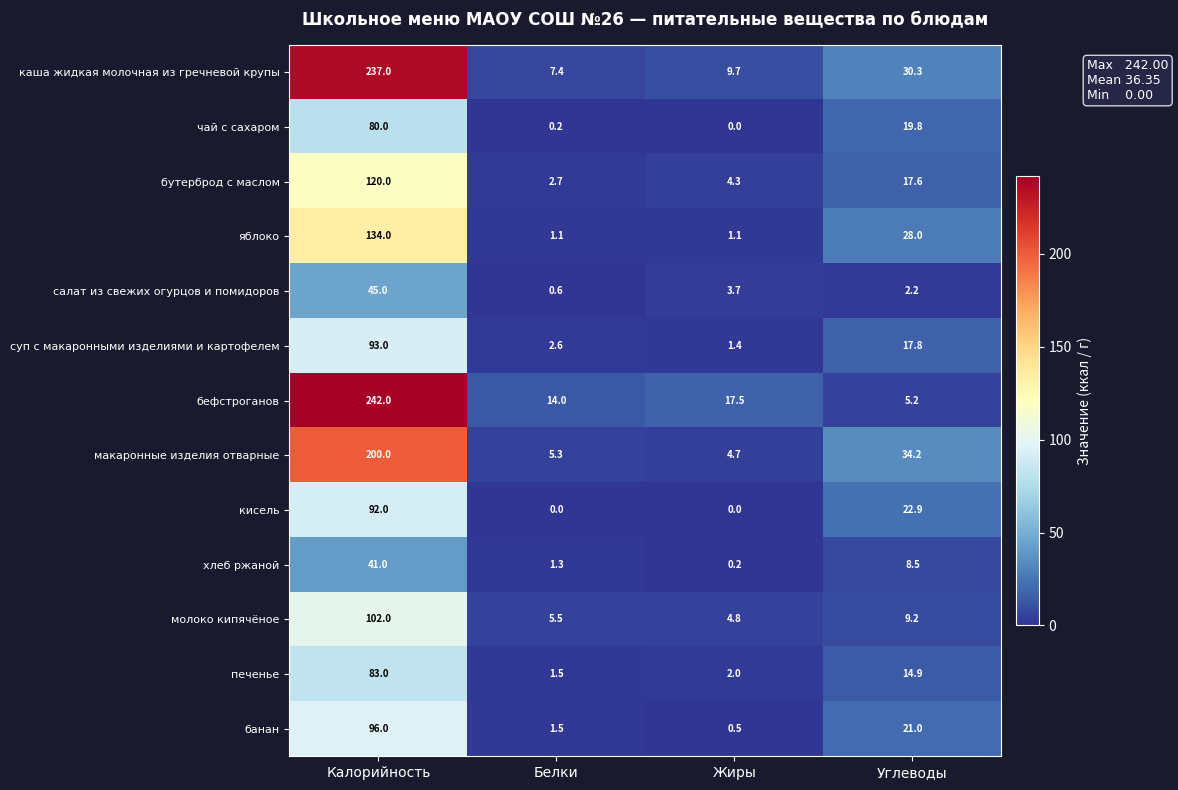

At which label is макаронные изделия отварные closest to 102?

Углеводы